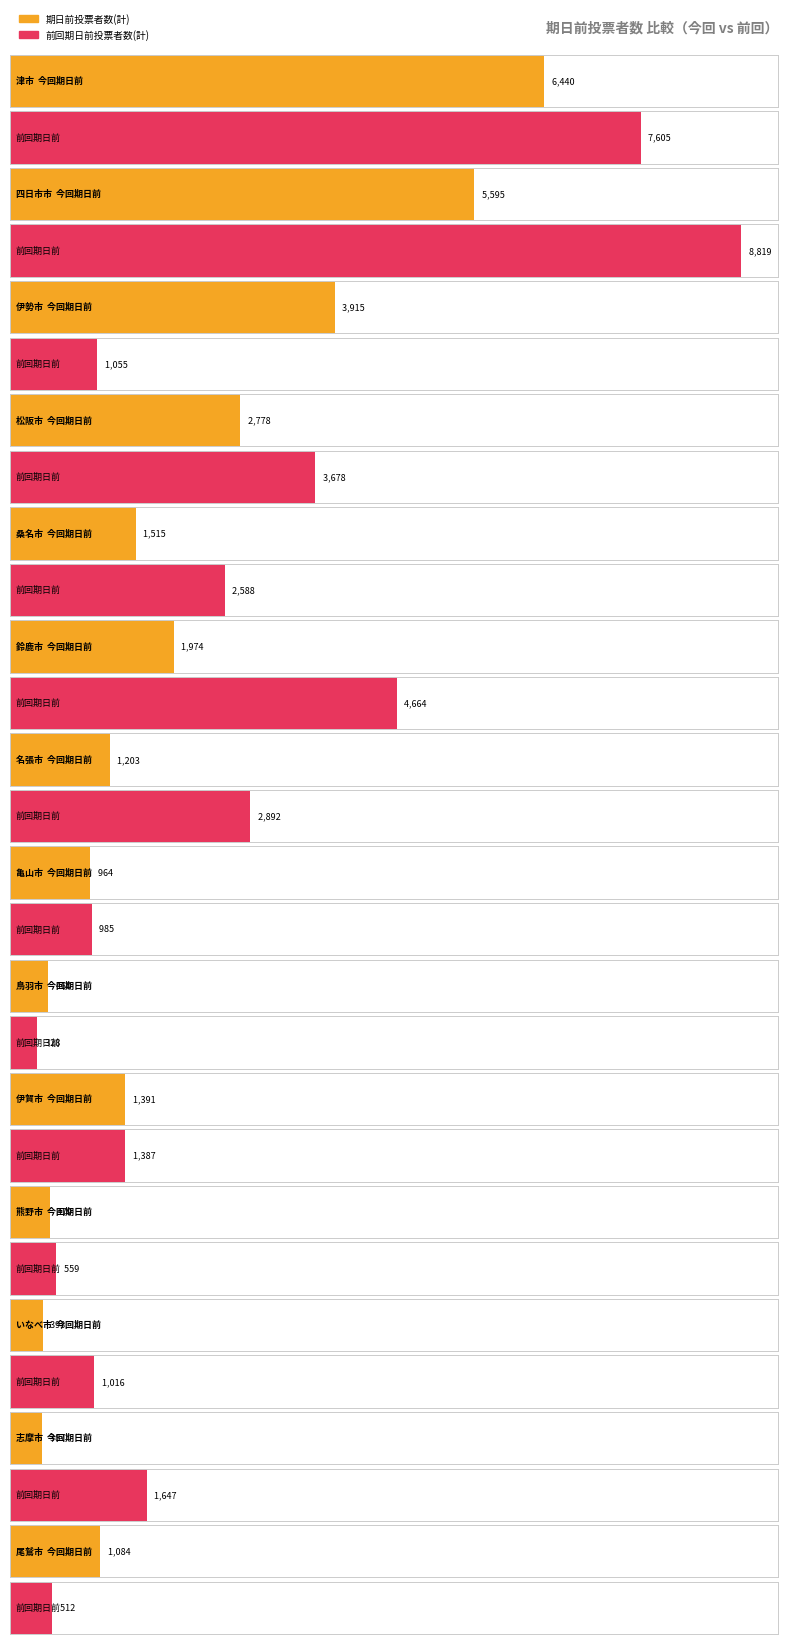

Reading left to right, transcribe all the data shown in this chart.

期日前投票者数(計): 津市=6440	四日市市=5595	伊勢市=3915	松阪市=2778	桑名市=1515	鈴鹿市=1974	名張市=1203	亀山市=964	鳥羽市=460	伊賀市=1391	熊野市=479	いなべ市=393	志摩市=387	尾鷲市=1084
前回期日前投票者数(計): 津市=7605	四日市市=8819	伊勢市=1055	松阪市=3678	桑名市=2588	鈴鹿市=4664	名張市=2892	亀山市=985	鳥羽市=328	伊賀市=1387	熊野市=559	いなべ市=1016	志摩市=1647	尾鷲市=512